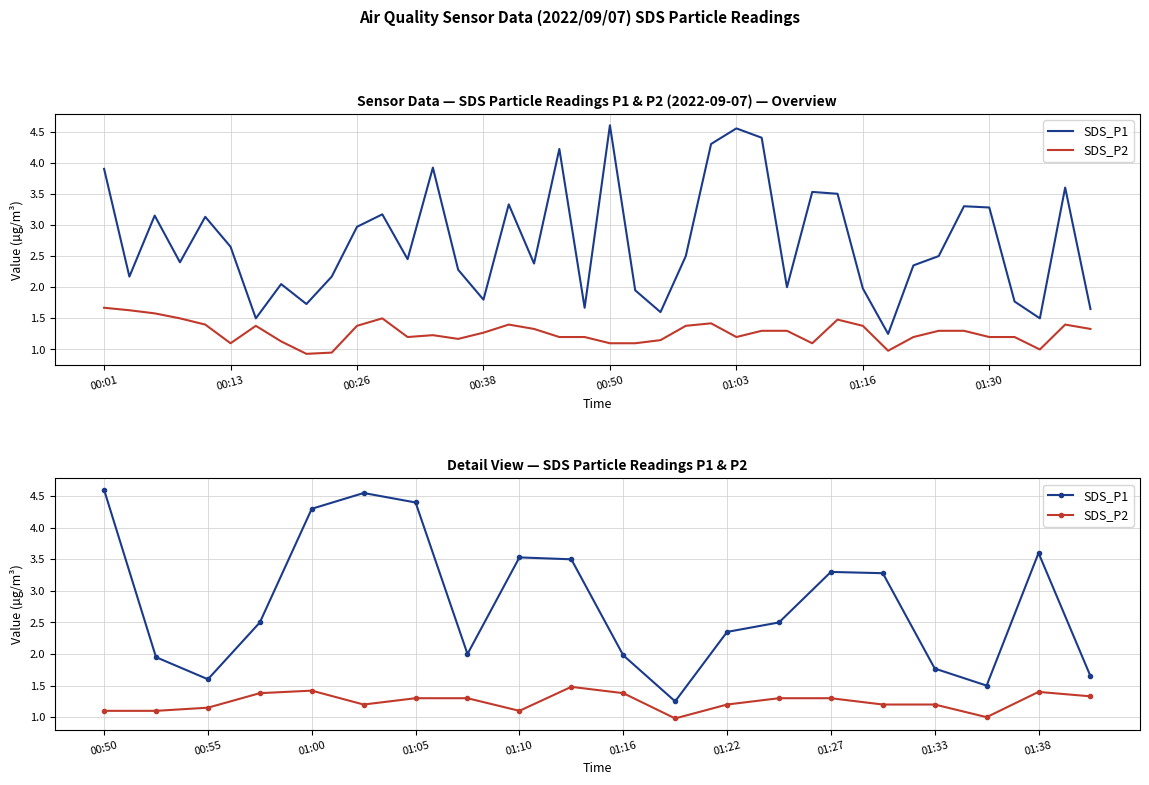

How many lines are shown in the chart?

2